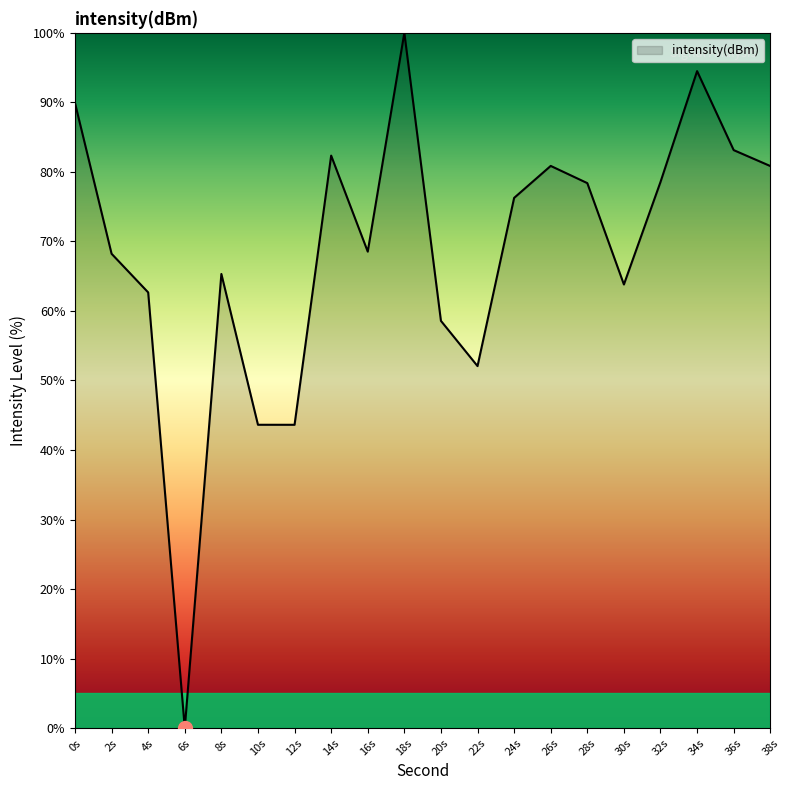

What value does the data have at 10s?

43.6